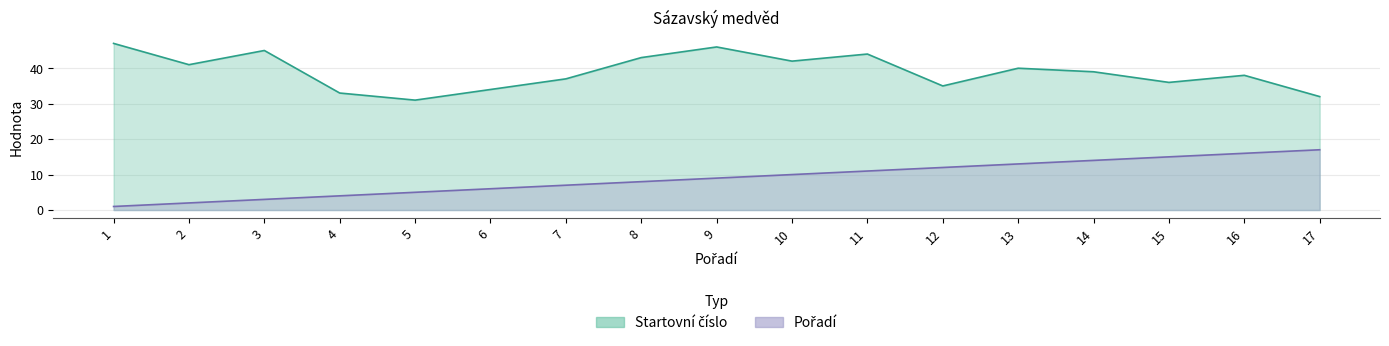

What is the maximum value shown in the chart?

47